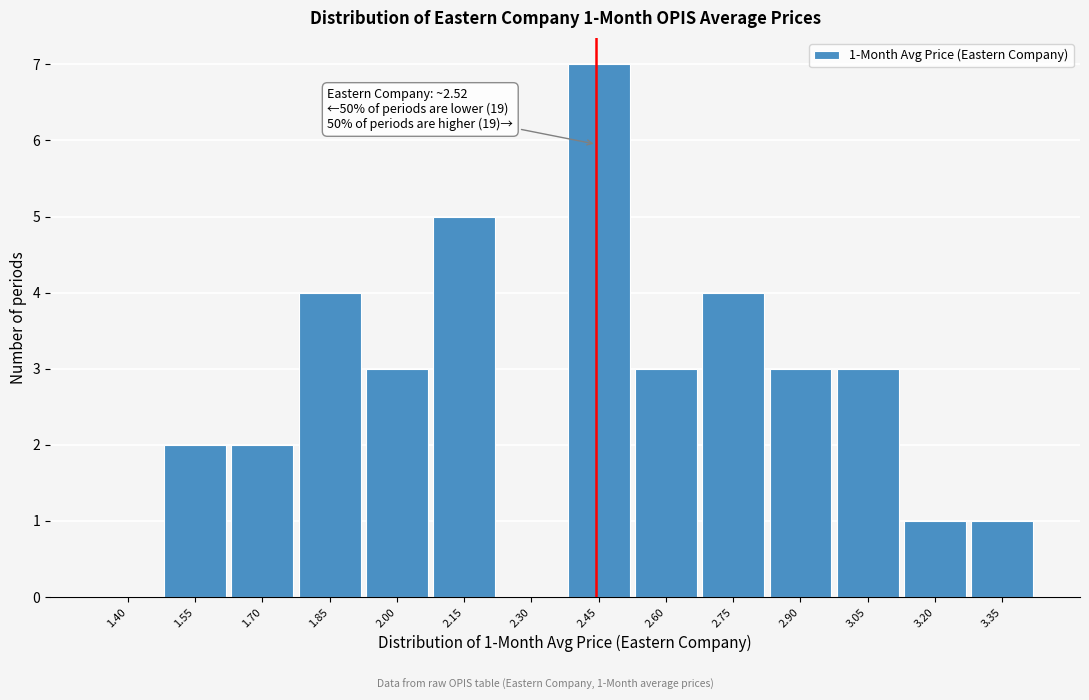

Reading right to left, what are all the values shown in this chart?

3.35=1	3.20=1	3.05=3	2.90=3	2.75=4	2.60=3	2.45=7	2.30=0	2.15=5	2.00=3	1.85=4	1.70=2	1.55=2	1.40=0